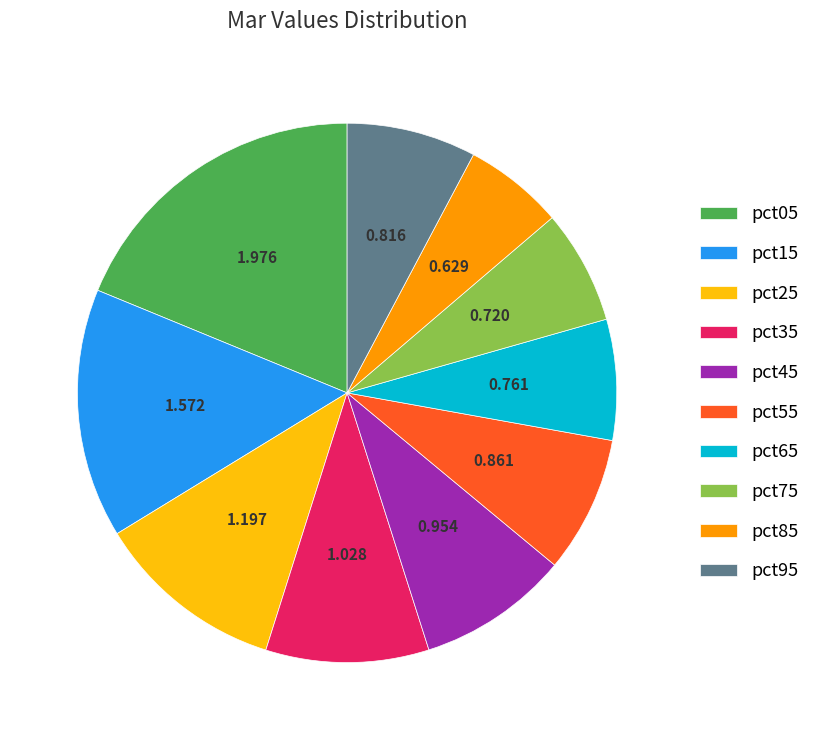

Is pct75 the majority of the pie?

No